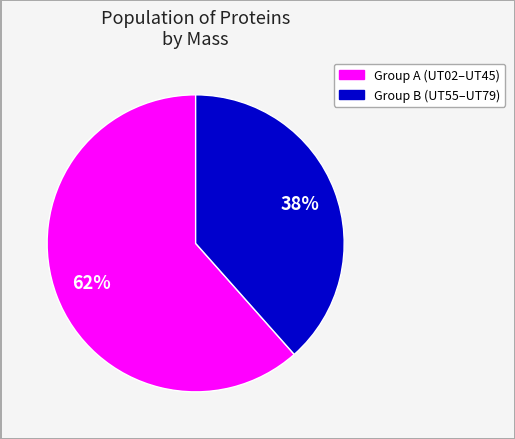

To the nearest percent, what is the average slice percentage?

50%